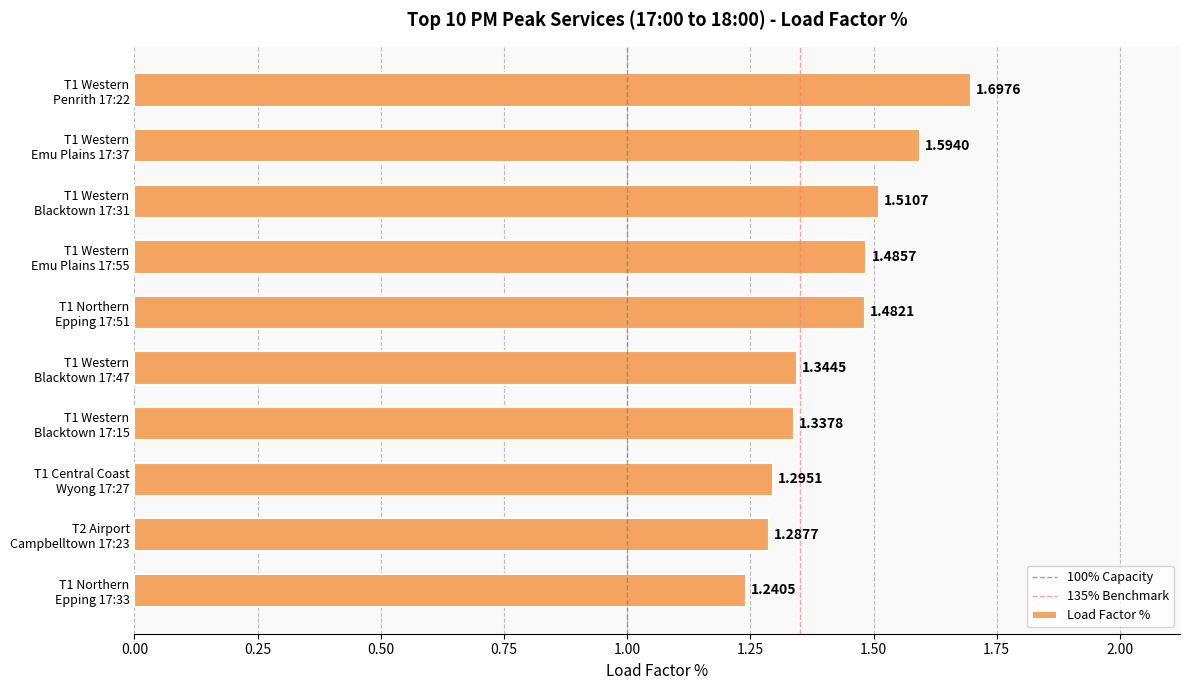

What is the change in value from T1 Western
Emu Plains 17:37 to T2 Airport
Campbelltown 17:23?

-0.3